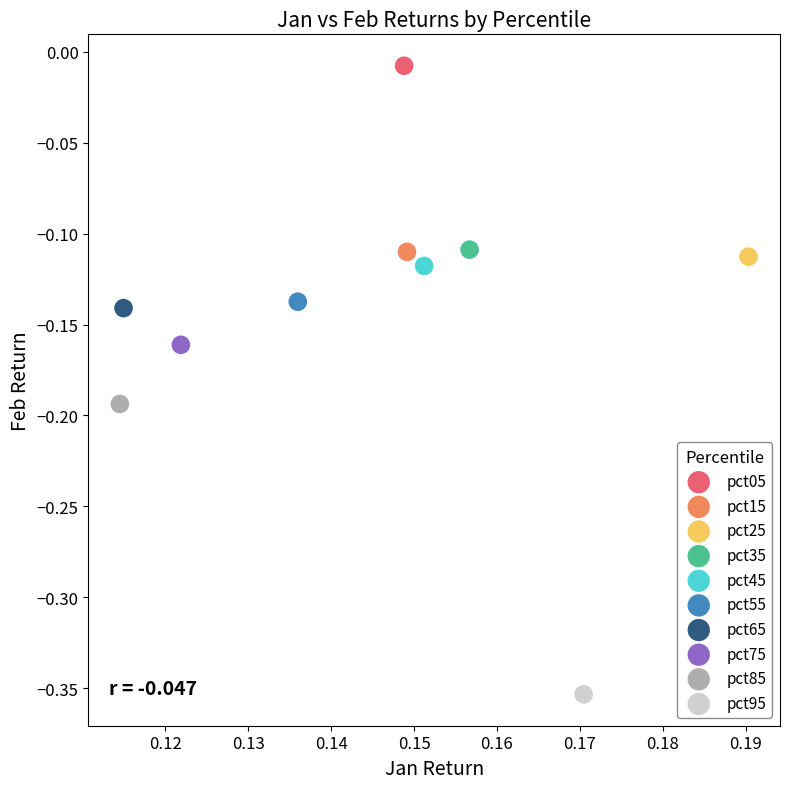

What are all the series names shown in the legend?

pct05, pct15, pct25, pct35, pct45, pct55, pct65, pct75, pct85, pct95